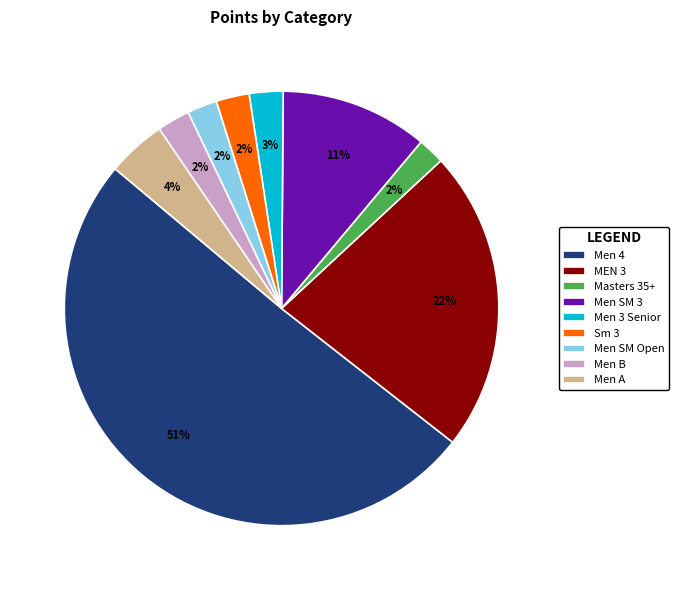

Does Men SM Open represent more than half of the total?

No